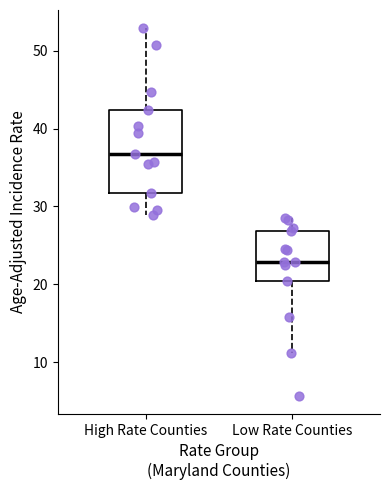

Comparing the boxes themselves (not the whiskers), which one is the tallest?

High Rate Counties